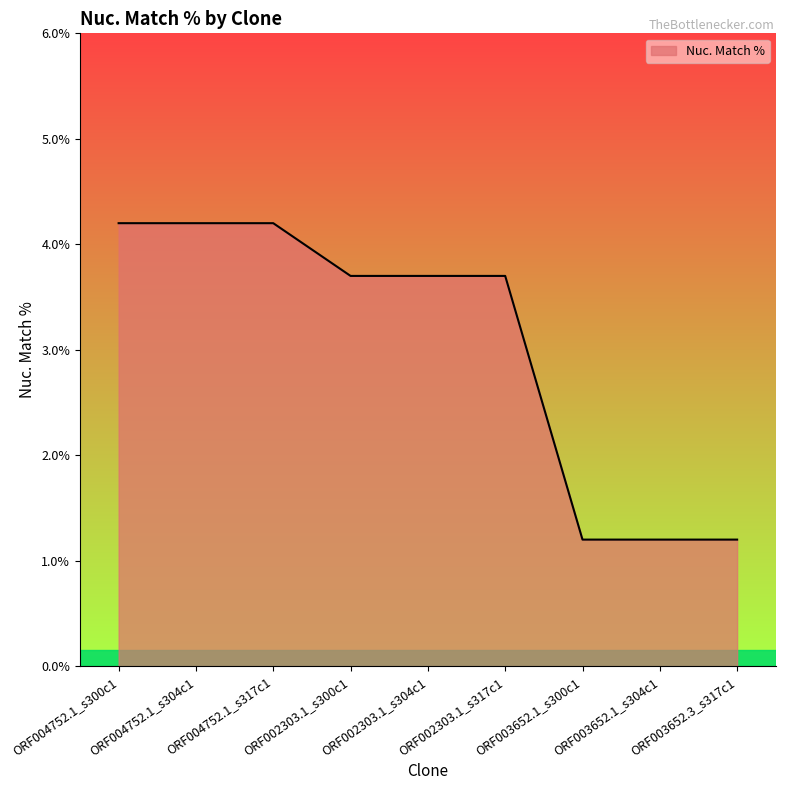

Where does the data first go above 3?

ORF004752.1_s300c1